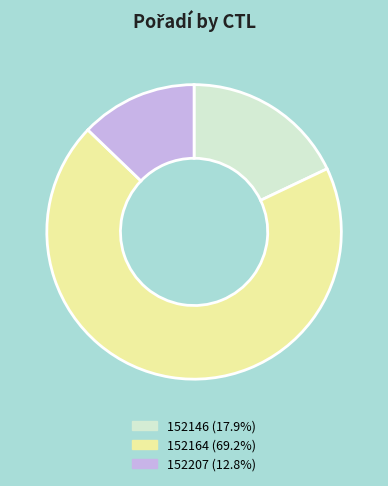

Between 152207 and 152146, which is larger?

152146